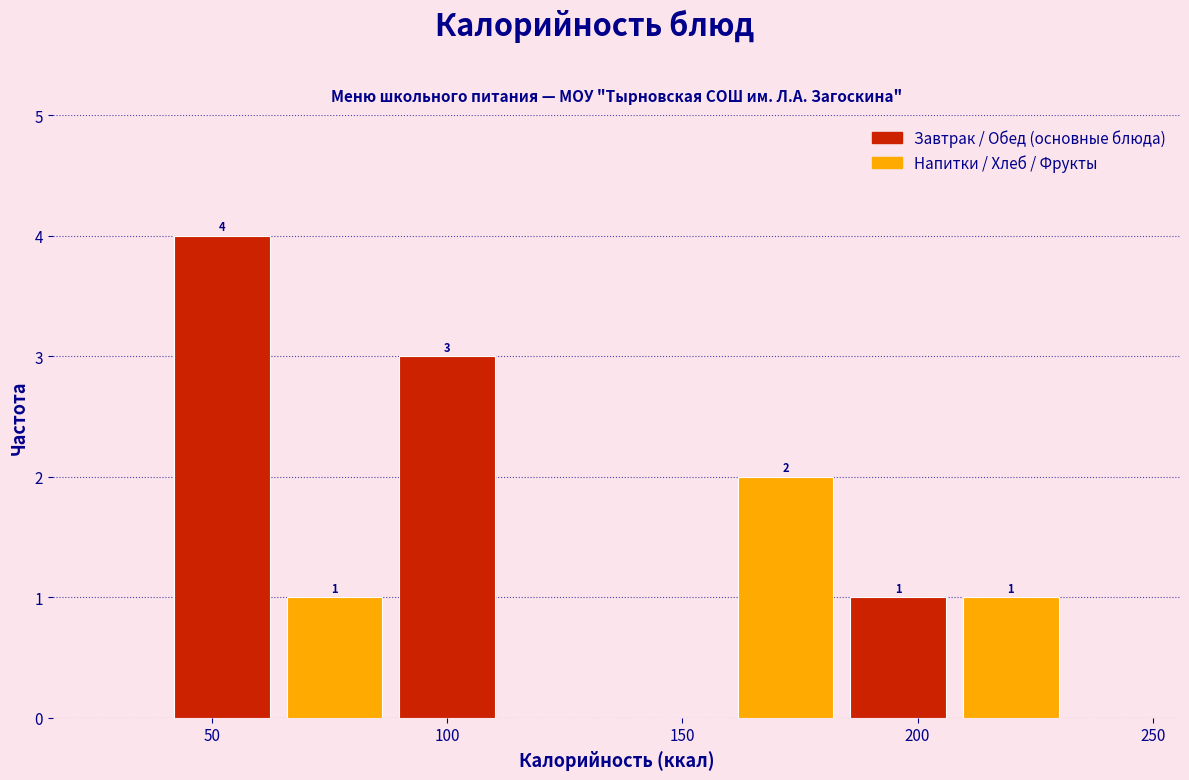

Over which range of the x-axis is the bar tallest?

40 to 65